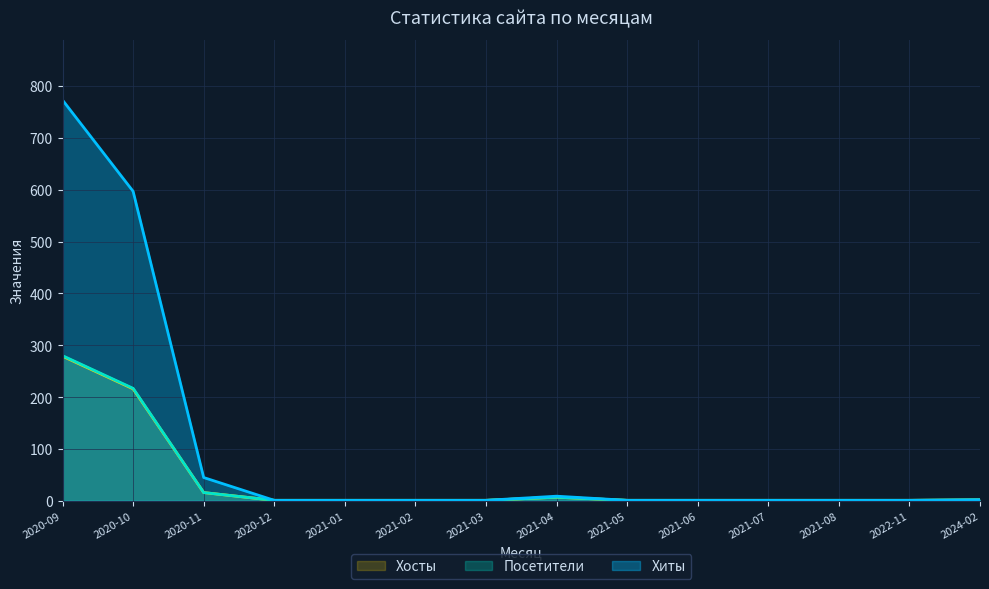

The Хиты series shows 1 at 2024-02. True or false?

False